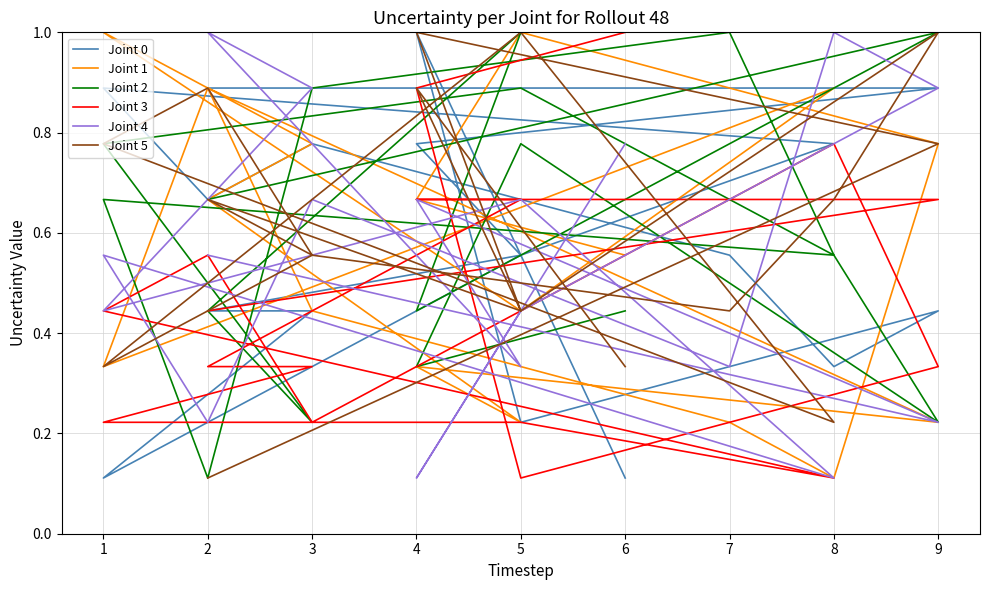

Where do Joint 0 and Joint 5 first cross each other?

9 and 4